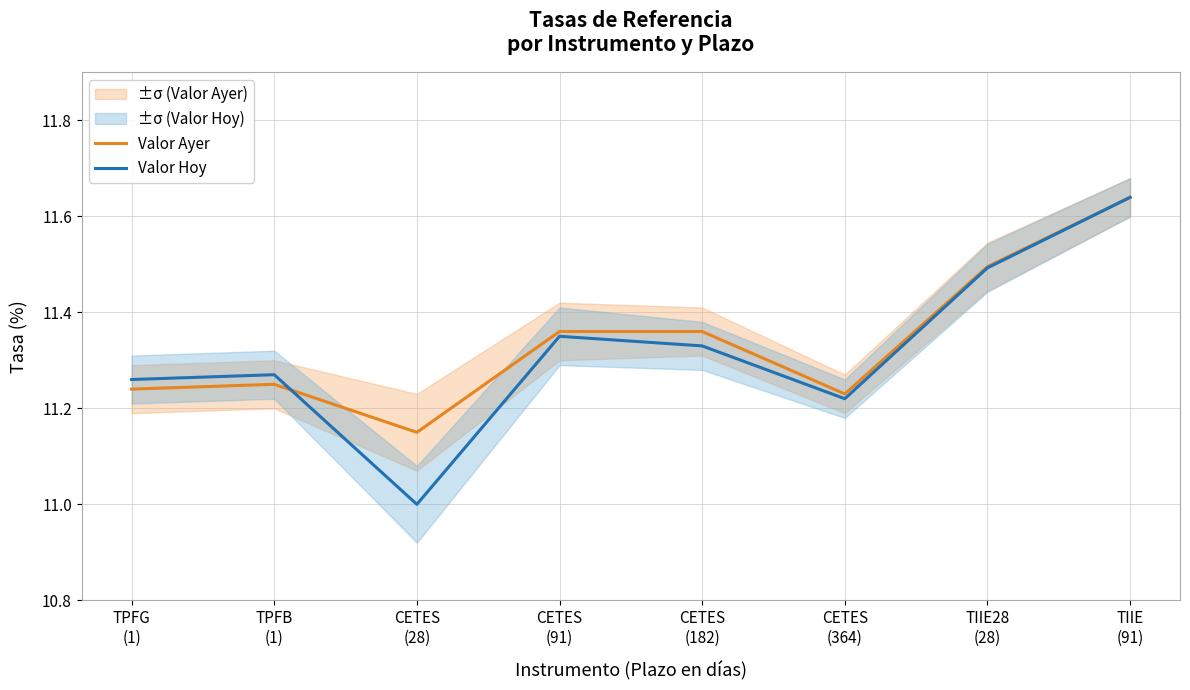

Reading left to right, what are all the values shown in this chart?

Valor Ayer: 11.2	11.2	11.2	11.4	11.4	11.2	11.5	11.6
Valor Hoy: 11.3	11.3	11.0	11.3	11.3	11.2	11.5	11.6